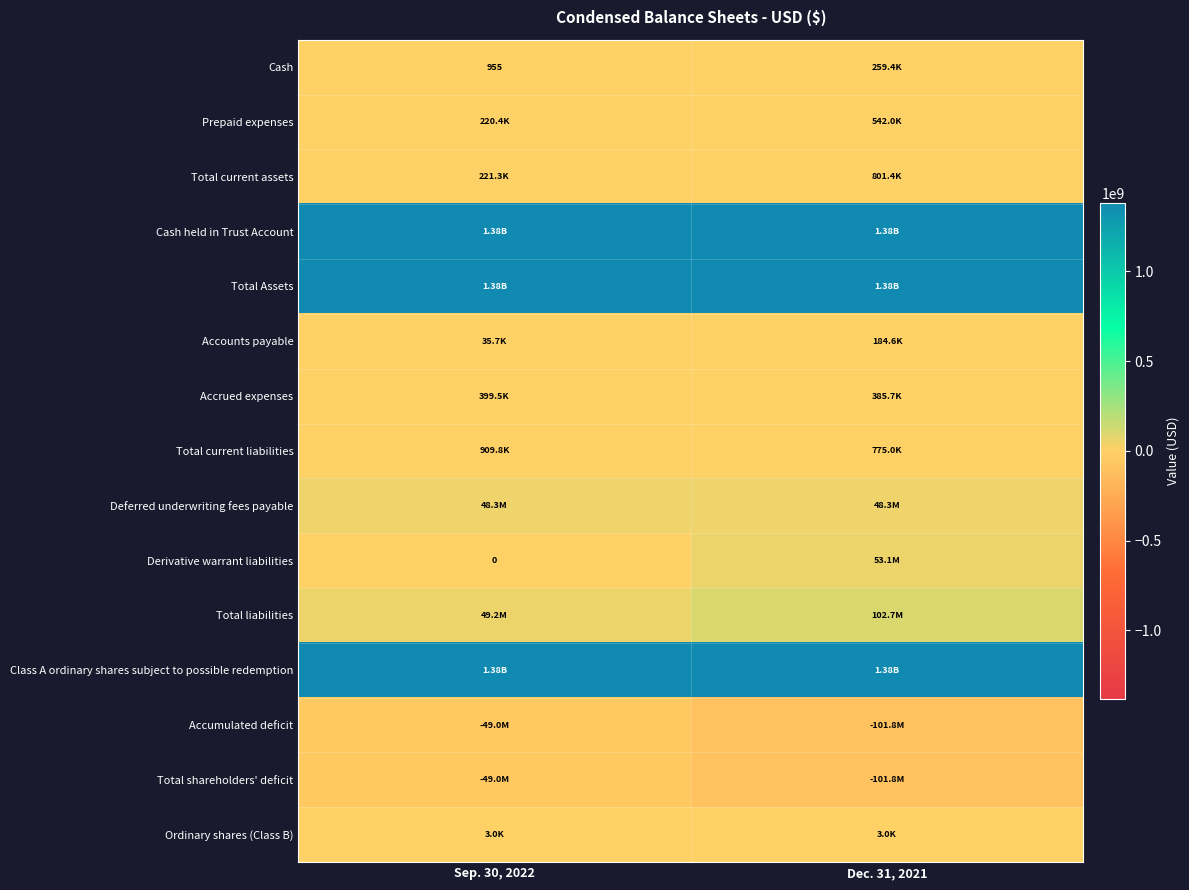

Rank the series by their maximum value, from highest to lowest.

Total Assets, Cash held in Trust Account, Class A ordinary shares subject to possible redemption, Total liabilities, Derivative warrant liabilities, Deferred underwriting fees payable, Total current liabilities, Total current assets, Prepaid expenses, Accrued expenses, Cash, Accounts payable, Ordinary shares (Class B), Total shareholders' deficit, Accumulated deficit